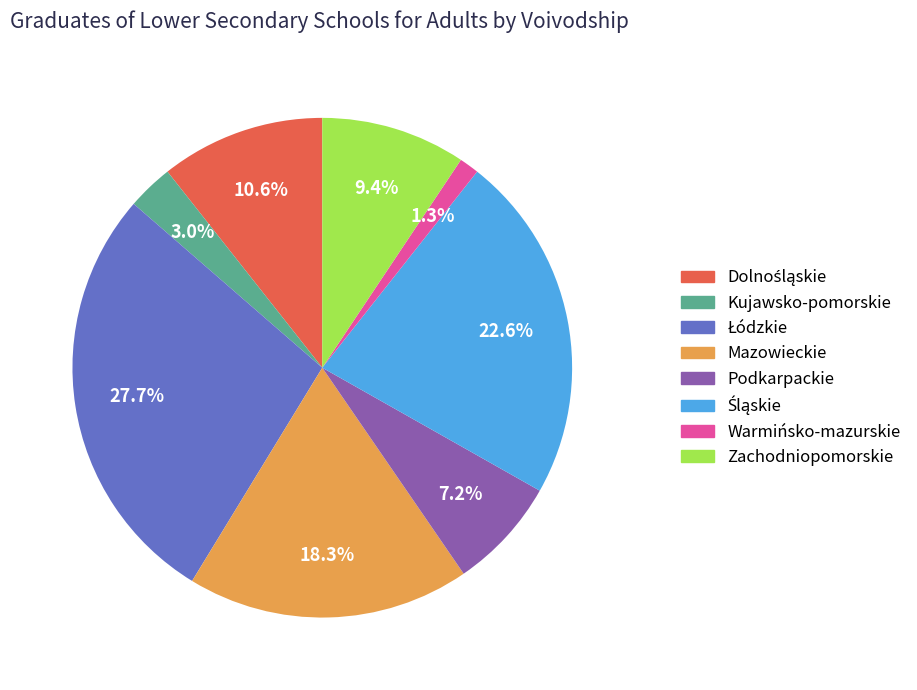

Which category has the smallest portion of the pie?

Warmińsko-mazurskie